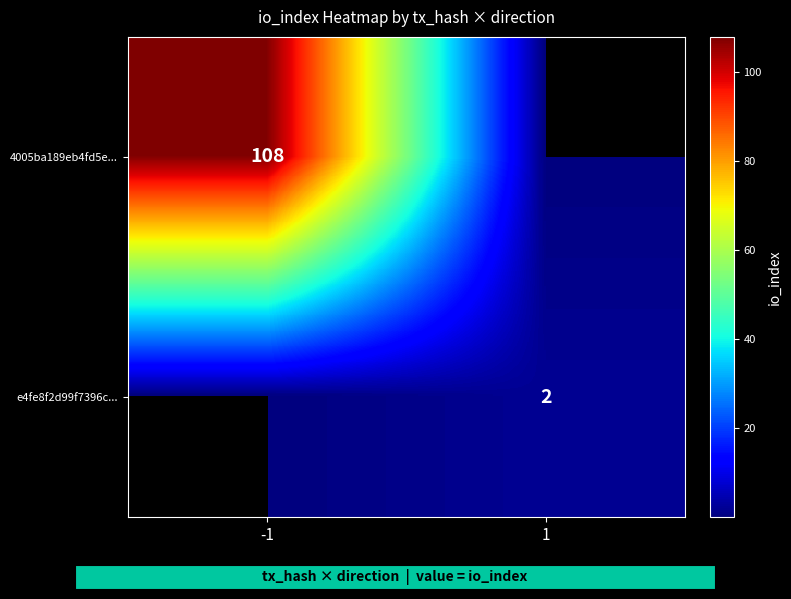

Is it true that e4fe8f2d99f7396c... equals 3 at 1?

False